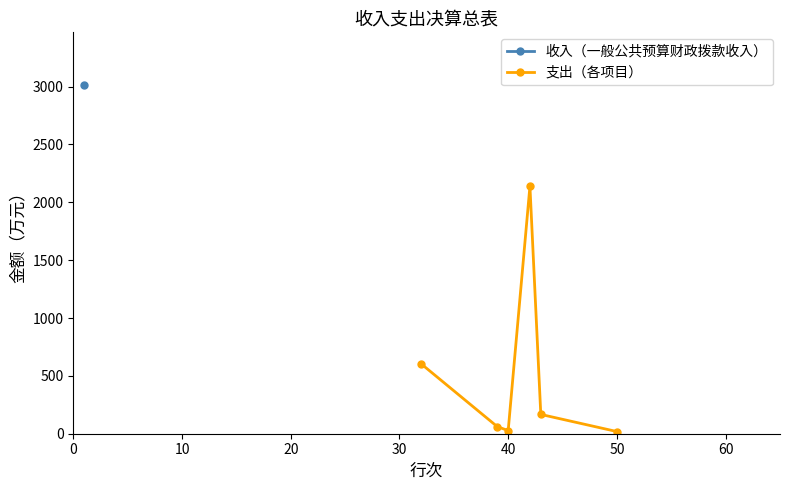

In 支出（各项目）, how many points are higher than both neighbors (excluding endpoints)?

1